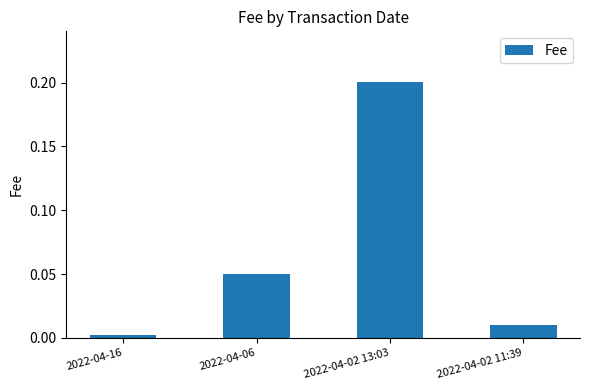

True or false: the data shows 0.0 at 2022-04-16.

True